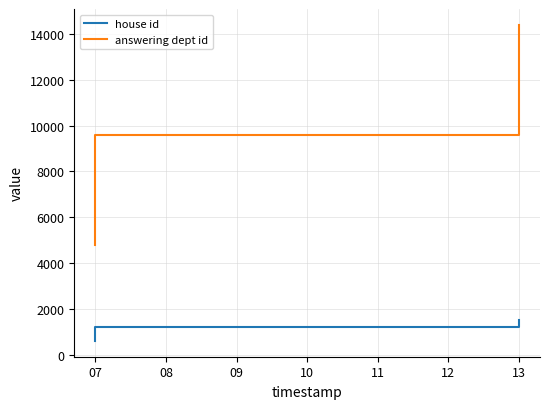

Which label corresponds to the smallest value in the chart?

07